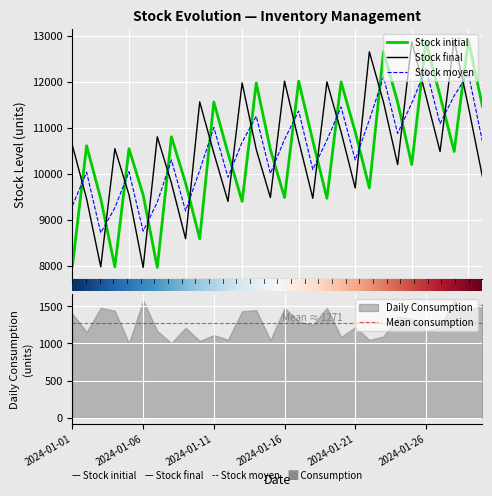

Reading right to left, what are all the values shown in this chart?

Stock initial: 11460.0	12899.0	10481.0	11691.0	12867.0	10196.0	11553.0	12647.0	9689.0	10906.0	11993.0	9464.0	10714.0	12008.0	9480.0	10523.0	11970.0	9396.0	10446.0	11558.0	8586.0	9796.0	10800.0	7962.0	9539.0	10542.0	7975.0	9454.0	10606.0	8000.0
Stock final: 9931.0	11460.0	12899.0	10481.0	11691.0	12867.0	10196.0	11553.0	12647.0	9689.0	10906.0	11993.0	9464.0	10714.0	12008.0	9480.0	10523.0	11970.0	9396.0	10446.0	11558.0	8586.0	9796.0	10800.0	7962.0	9539.0	10542.0	7975.0	9454.0	10606.0
Stock moyen: 10695.5	12179.5	11690.0	11086.0	12279.0	11531.5	10874.5	12100.0	11168.0	10297.5	11449.5	10728.5	10089.0	11361.0	10744.0	10001.5	11246.5	10683.0	9921.0	11002.0	10072.0	9191.0	10298.0	9381.0	8750.5	10040.5	9258.5	8714.5	10030.0	9303.0